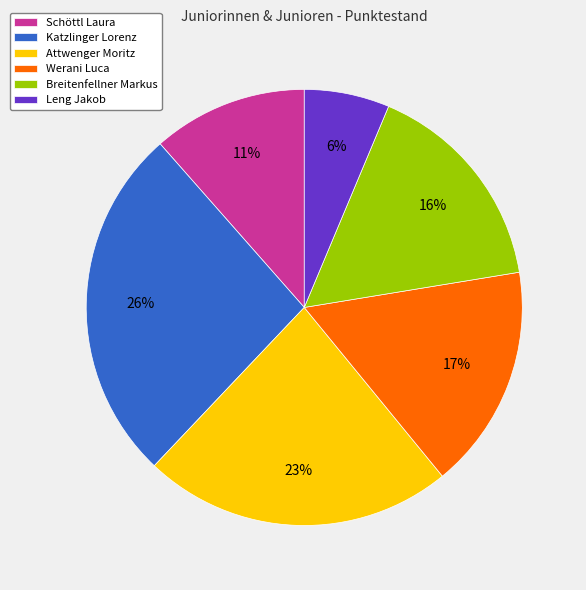

Is there a majority slice in this chart?

No